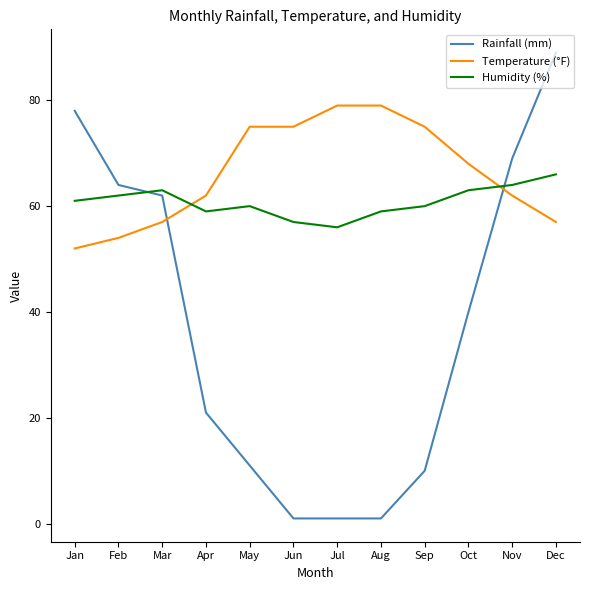

Count the Humidity (%) values in the range 59 to 63.

8